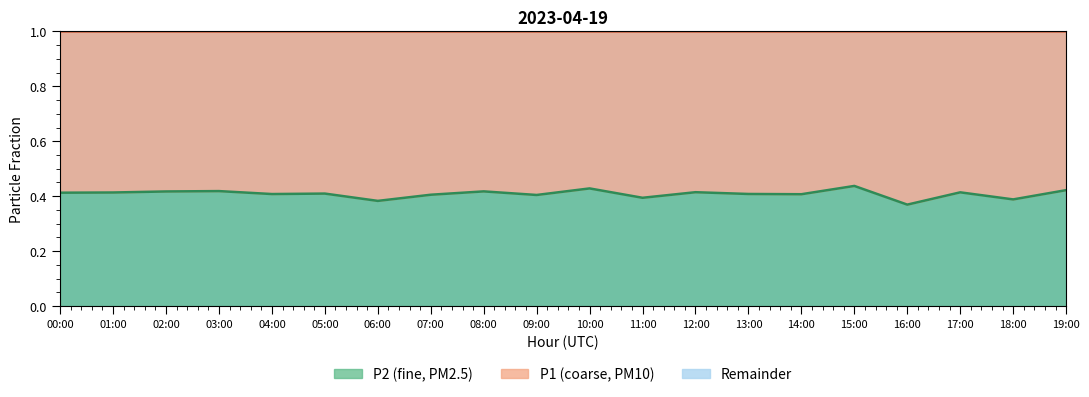

Where is the first local minimum for P2 boundary?

04:00